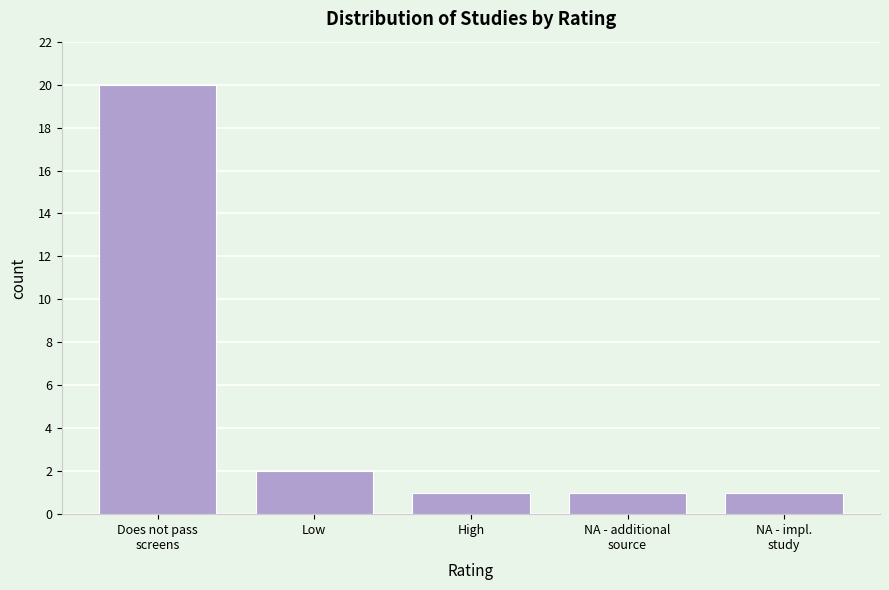

Reading left to right, list all the values displayed in this chart.

20	2	1	1	1